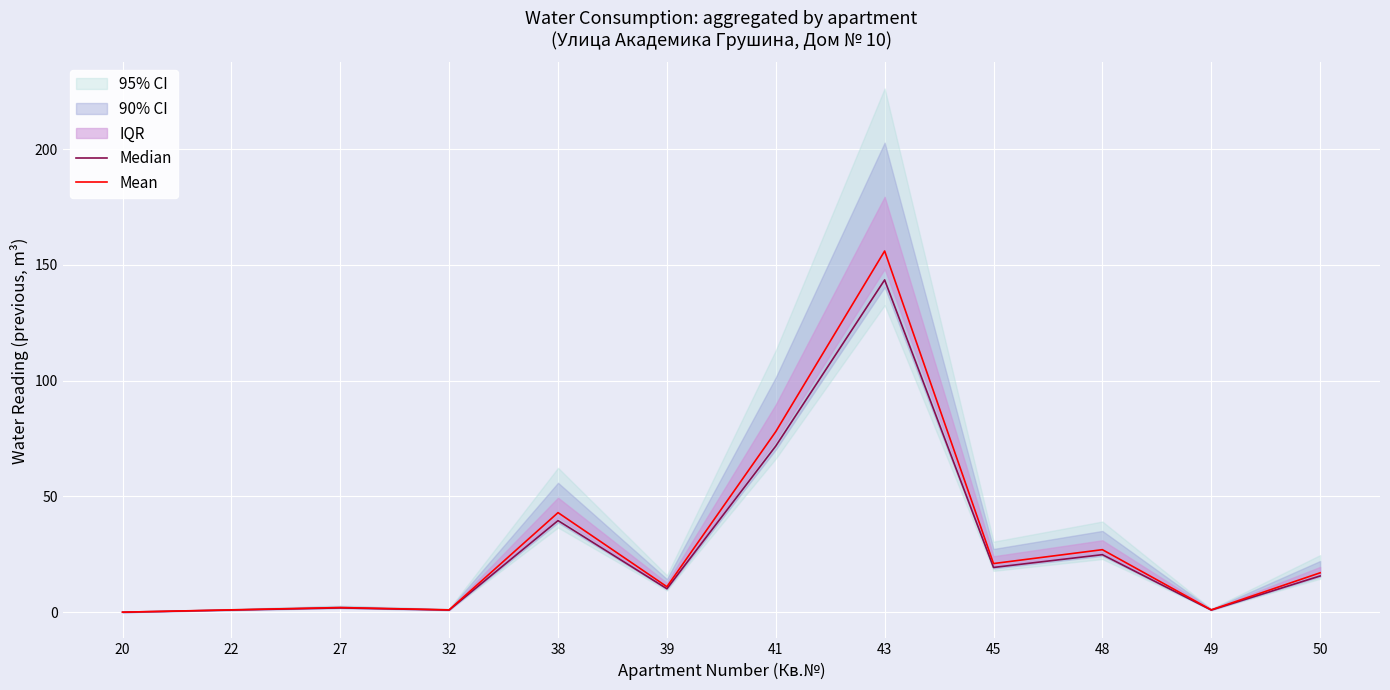

How many data points in Mean are above 17?

5